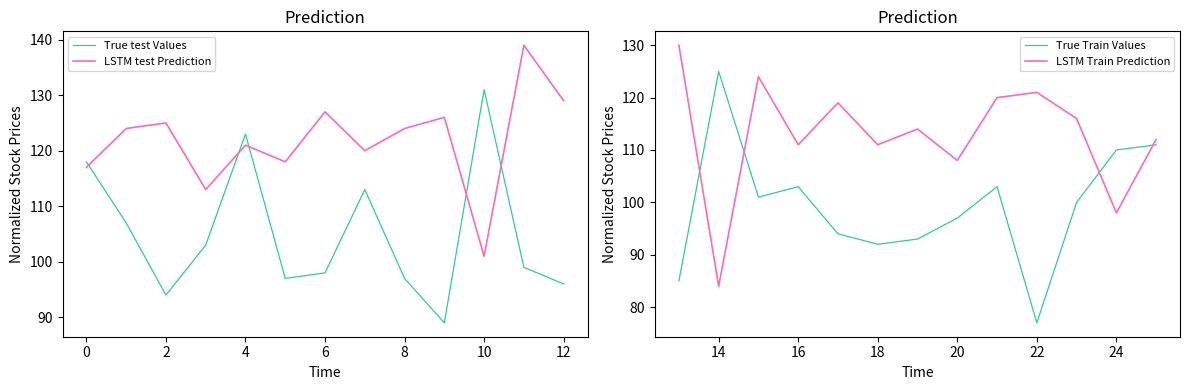

How many interior local valleys does the LSTM test Prediction series have?

4